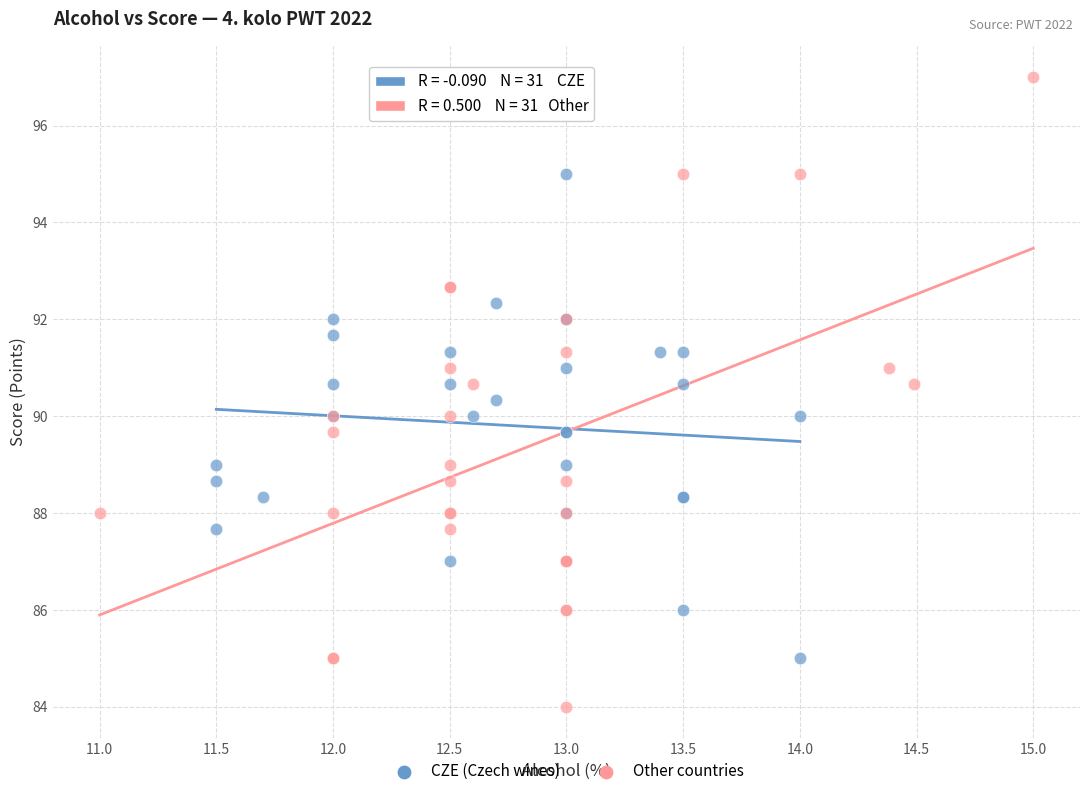

Which series reaches the minimum Y coordinate?

Other countries